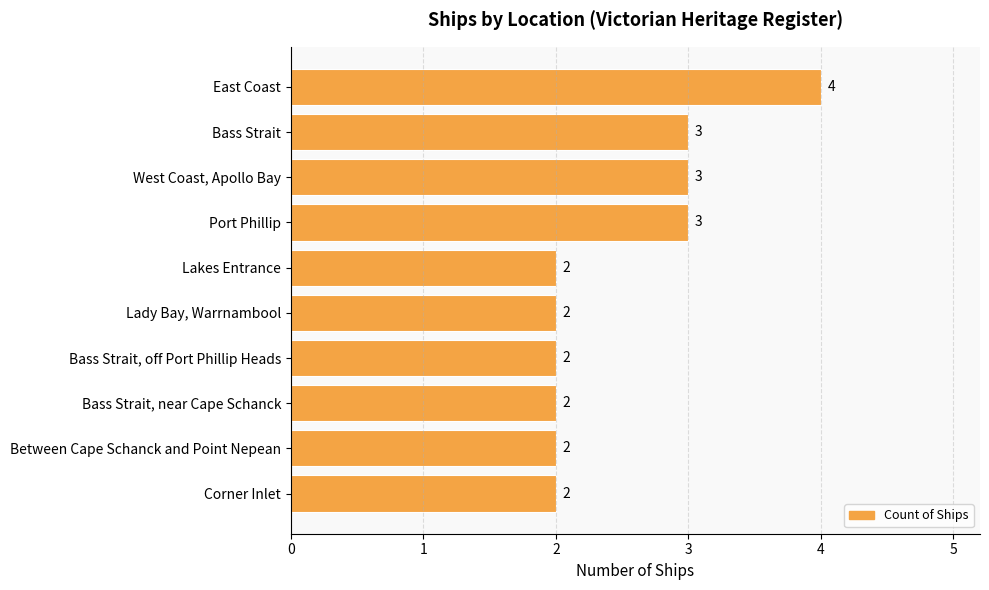

What is the sum of all values?

25